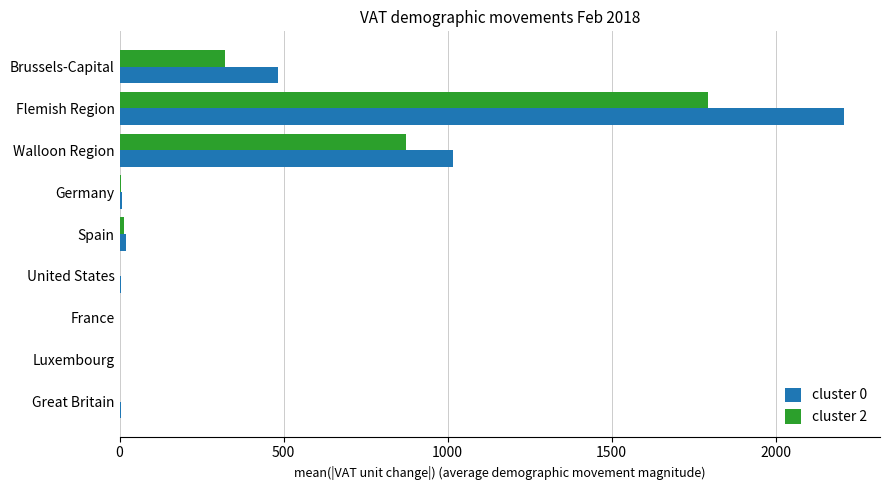

What is the total value across all series at Brussels-Capital?

803